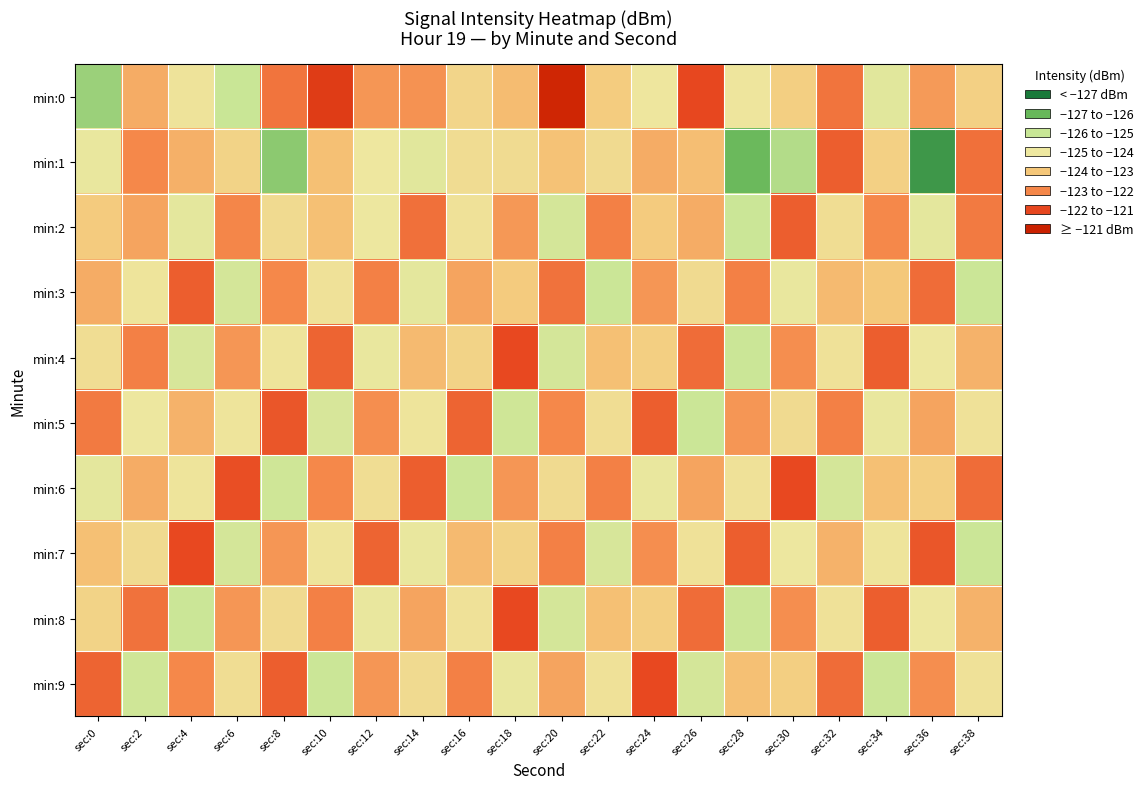

Which has a higher value, sec:32 or sec:24?

sec:32